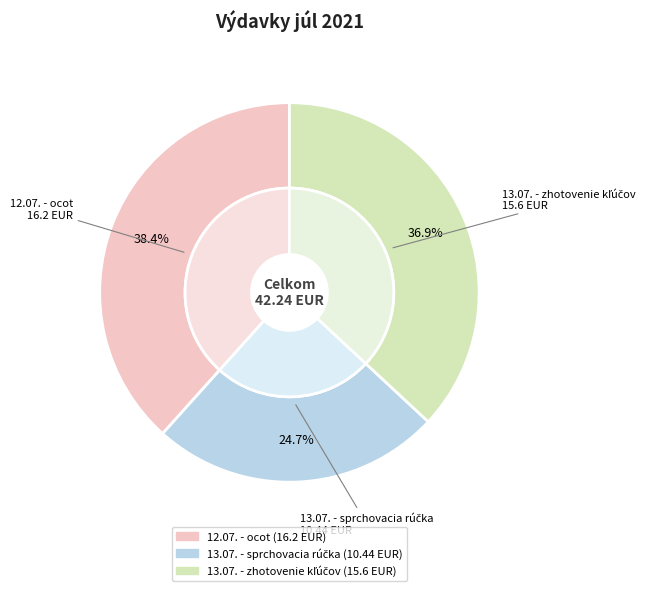

To the nearest percent, what percentage of the pie is 13.07. - sprchovacia rúčka?

25%